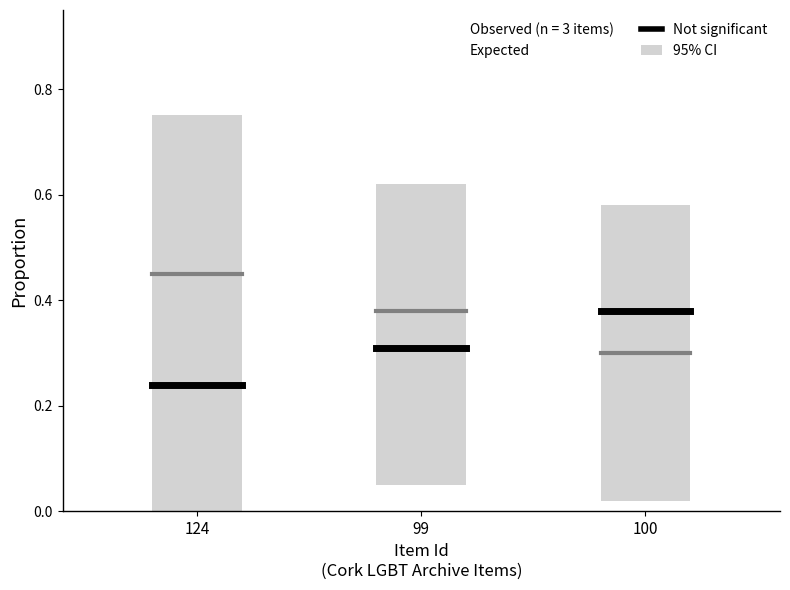

The Not significant series shows 0.2 at 124. True or false?

True